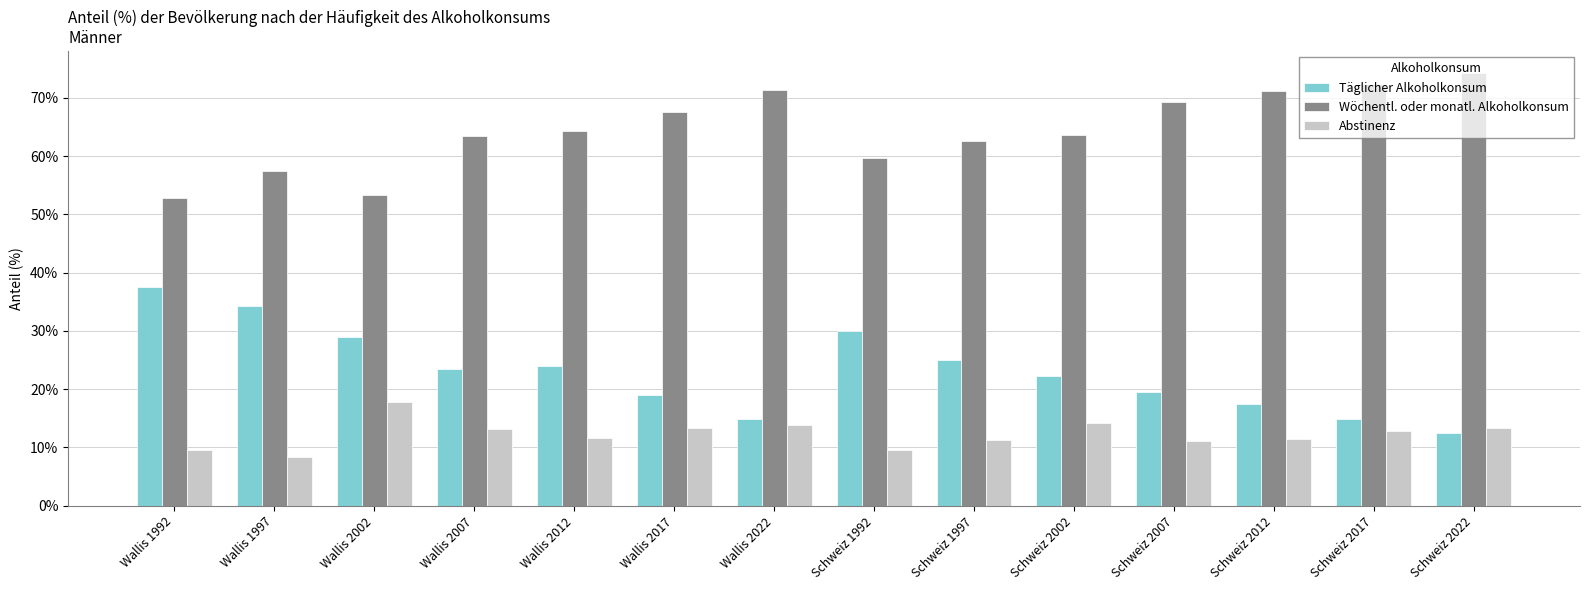

Does the chart contain any negative values?

No